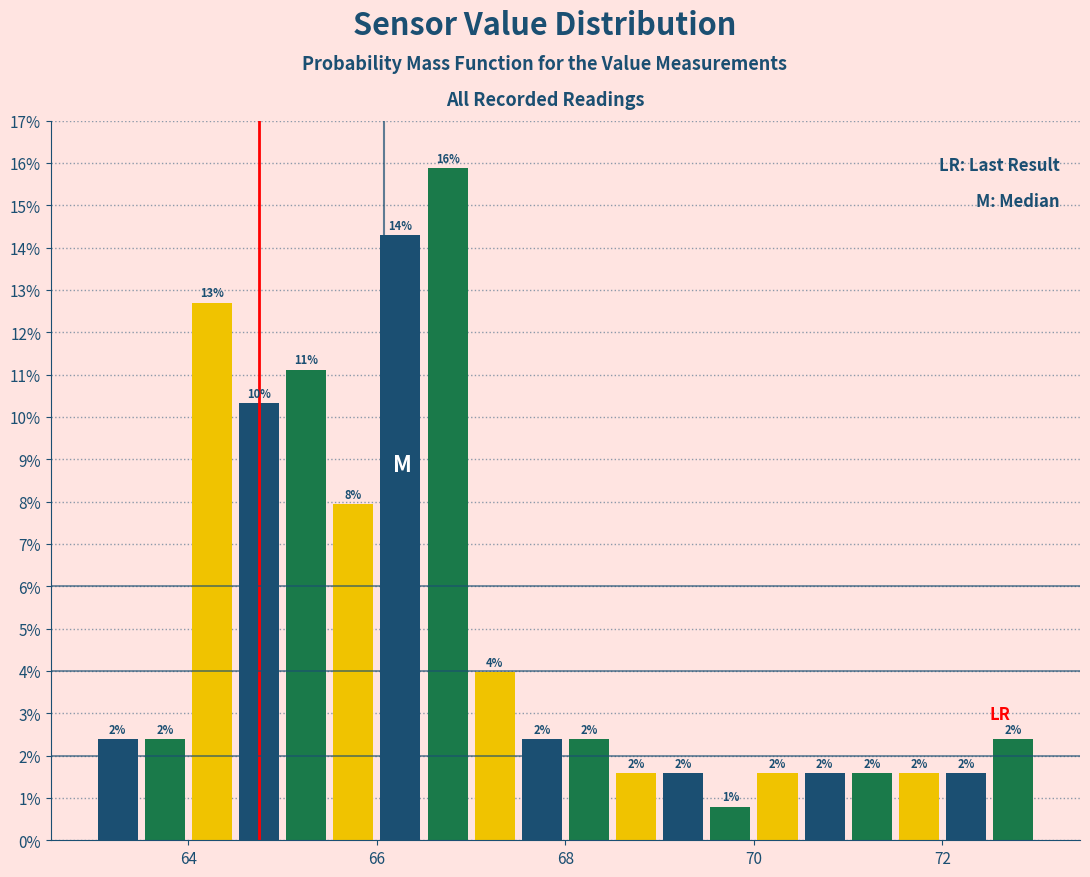

Read against the x-axis, roughly where is the centre of the tallest bar?

66.8